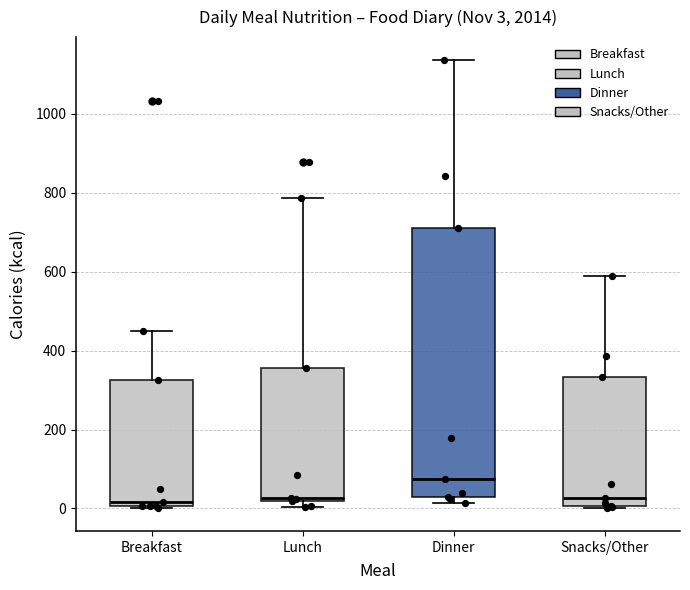

Which box is the tallest, from its lower edge to its upper edge?

Dinner